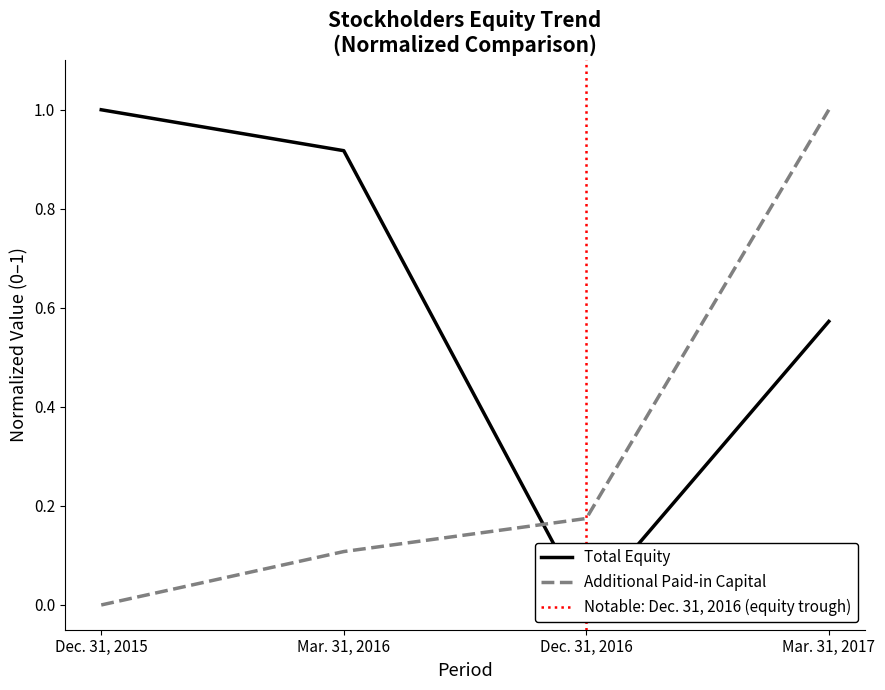

The value of Additional Paid-in Capital [Member] at Mar. 31, 2016 is 0.1. True or false?

False